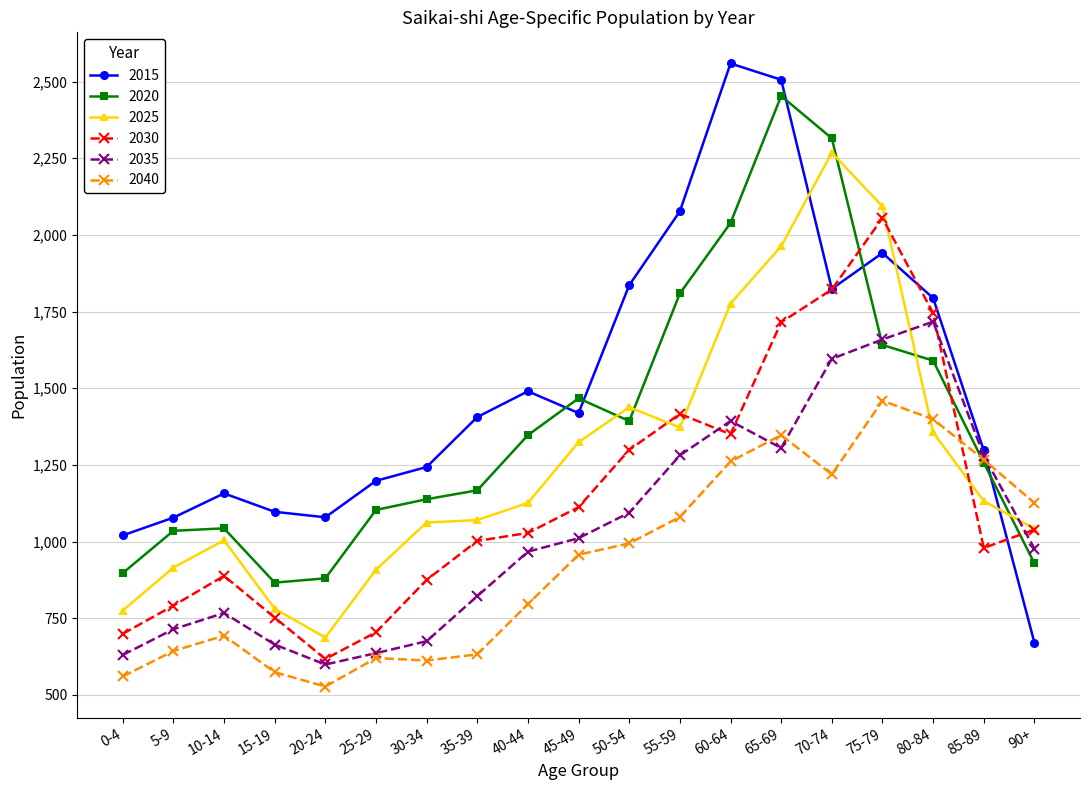

Does the chart display data point markers on the line(s)?

Yes